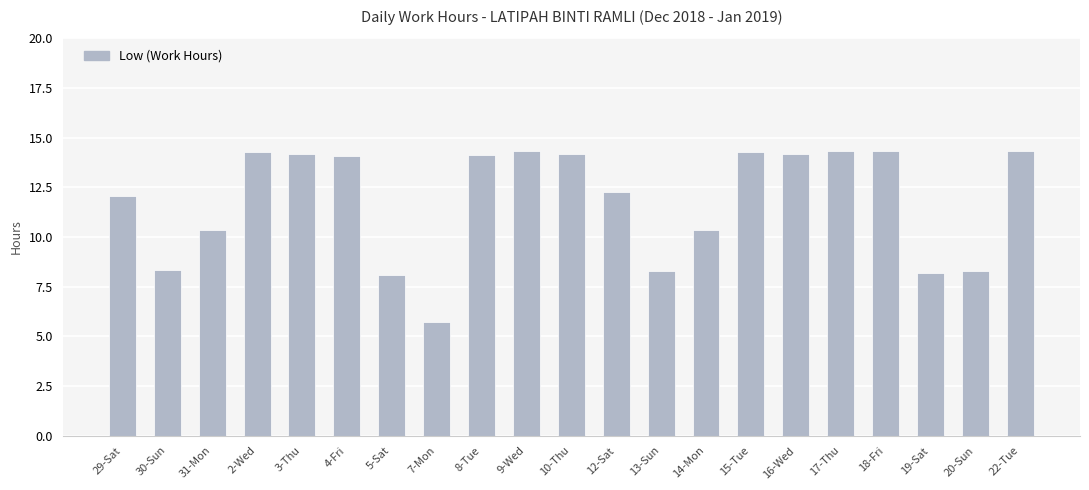

What is the approximate value at 3-Thu?

14.2